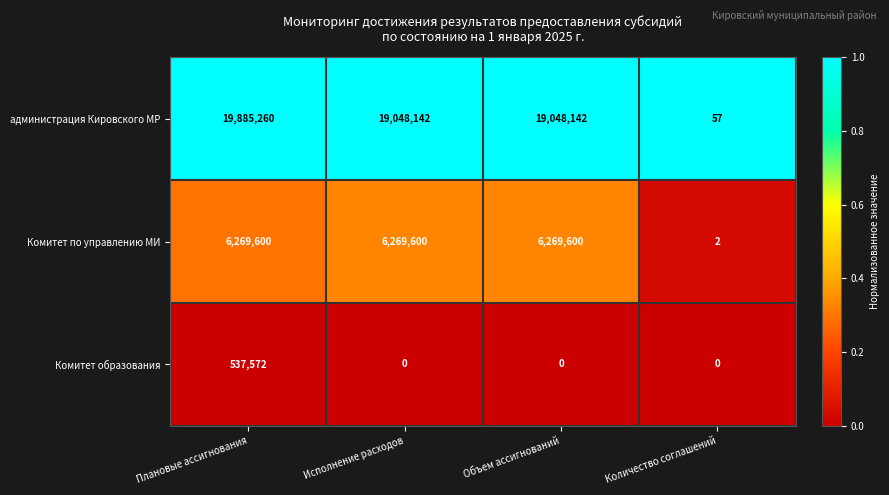

List the series in order of their peak value, lowest first.

Комитет образования, Комитет по управлению МИ, администрация Кировского МР